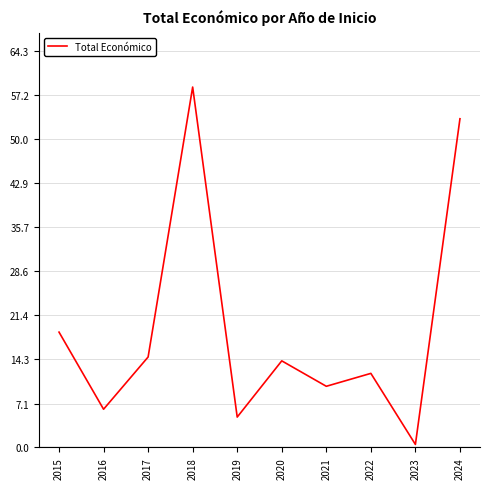

Does the chart display data point markers on the line(s)?

No